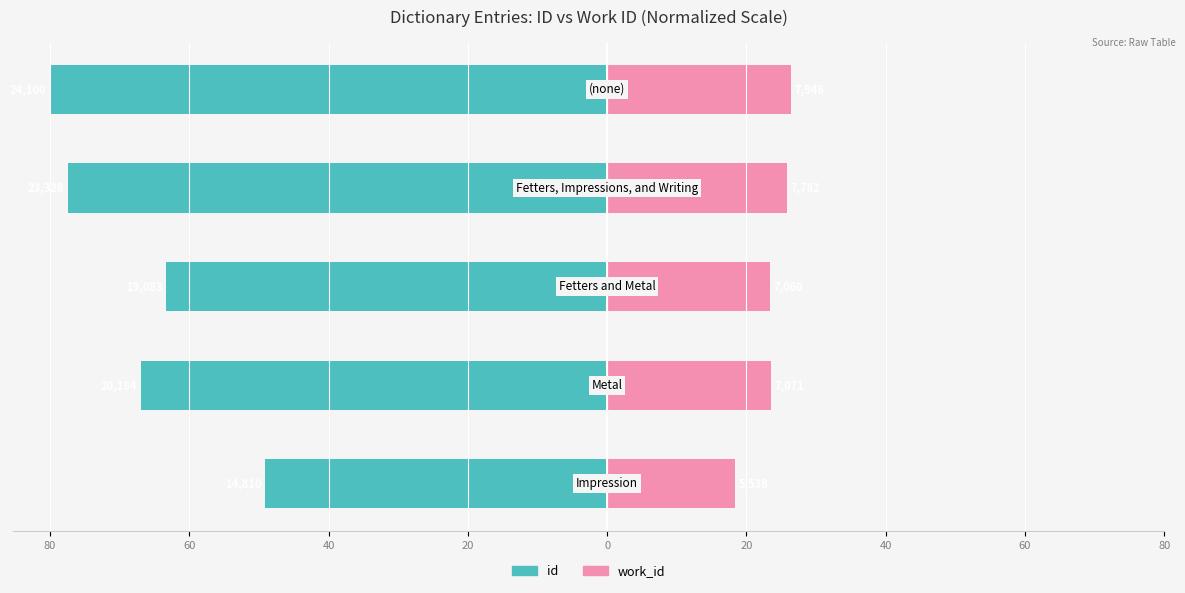

What is the sum of all id values?

-336.9